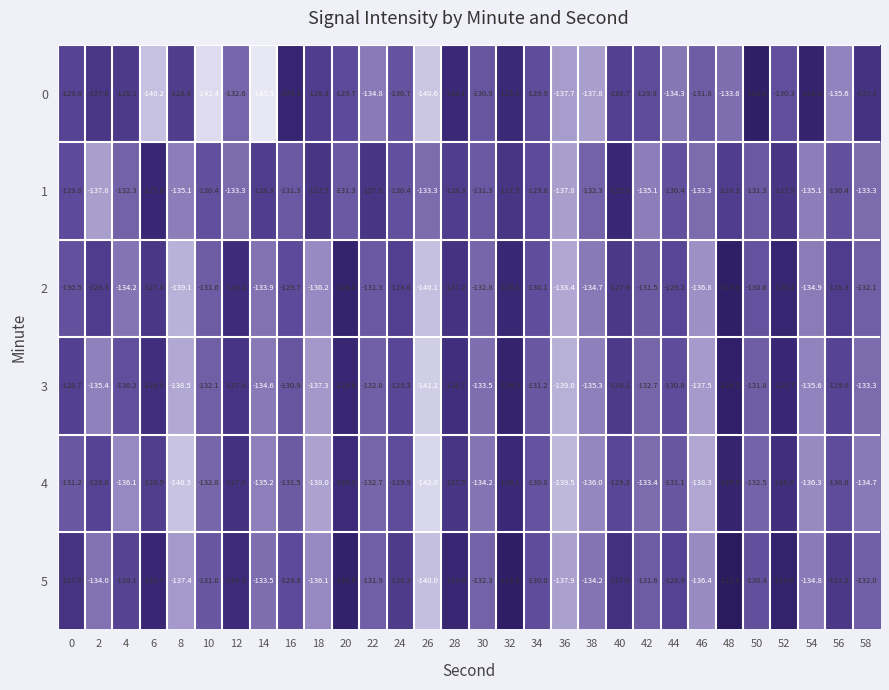

What is the difference between the highest and lowest values at 26?

8.7